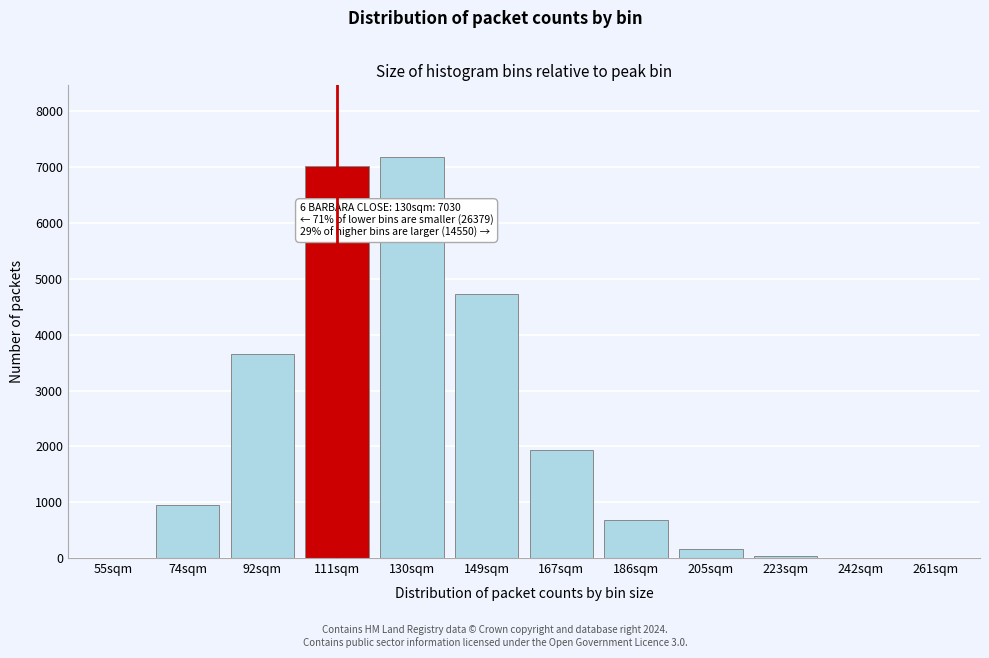

What is the greatest value displayed?

7176